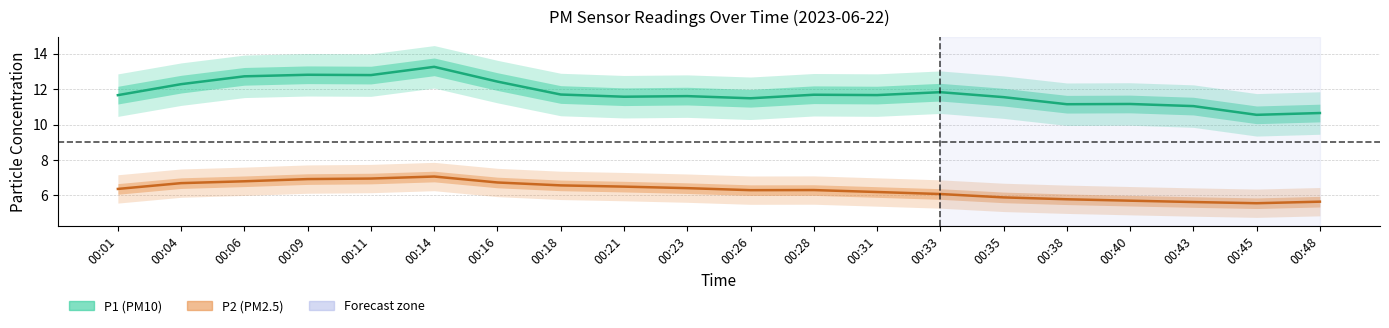

The value of P2 at 00:01 is 6.2. True or false?

True